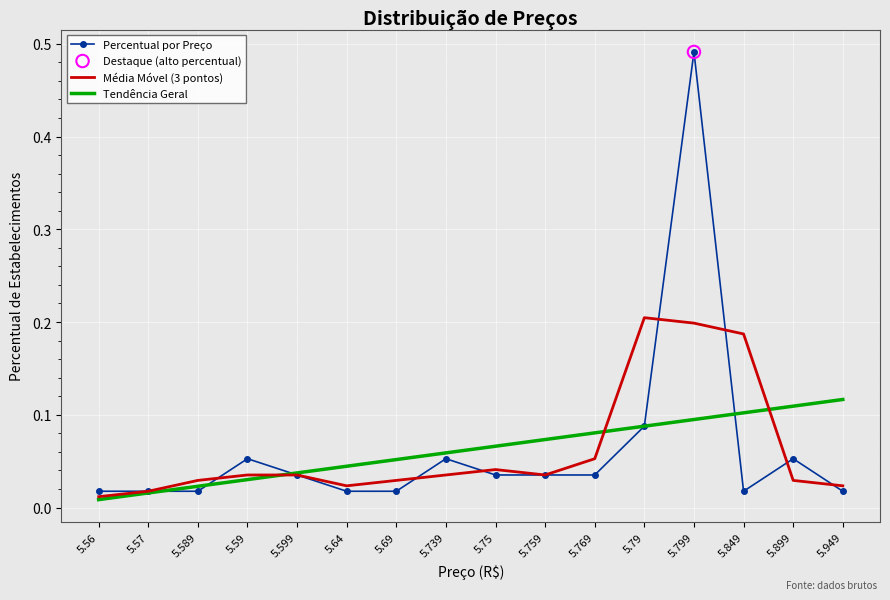

Is the value of Tendência Geral at 5.949 greater than the value of Percentual por Preço at 5.759?

Yes